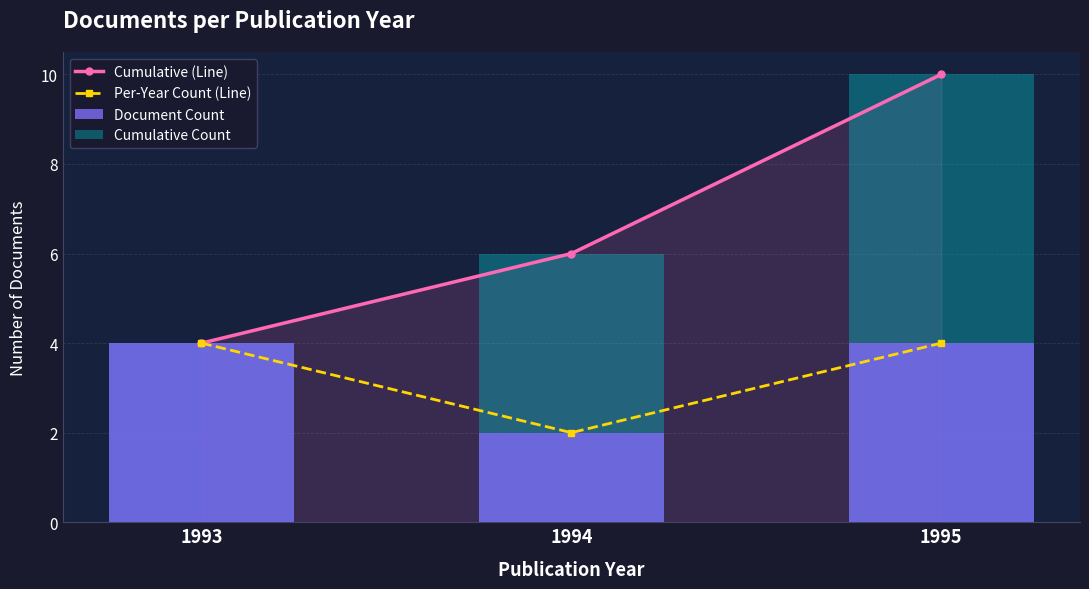

What is the sum of all Per-Year Count (Line) values?

10